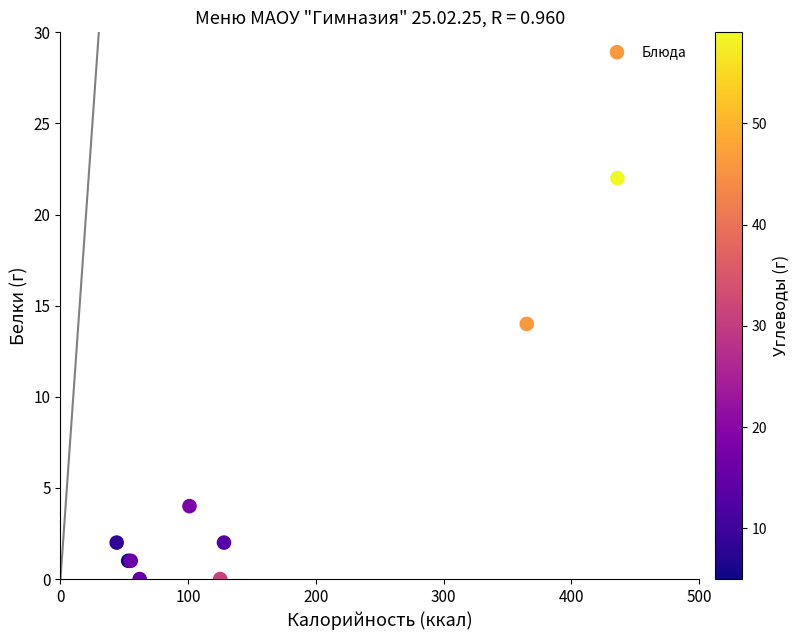

What Y value in the scatter plot is closest to 11?

14